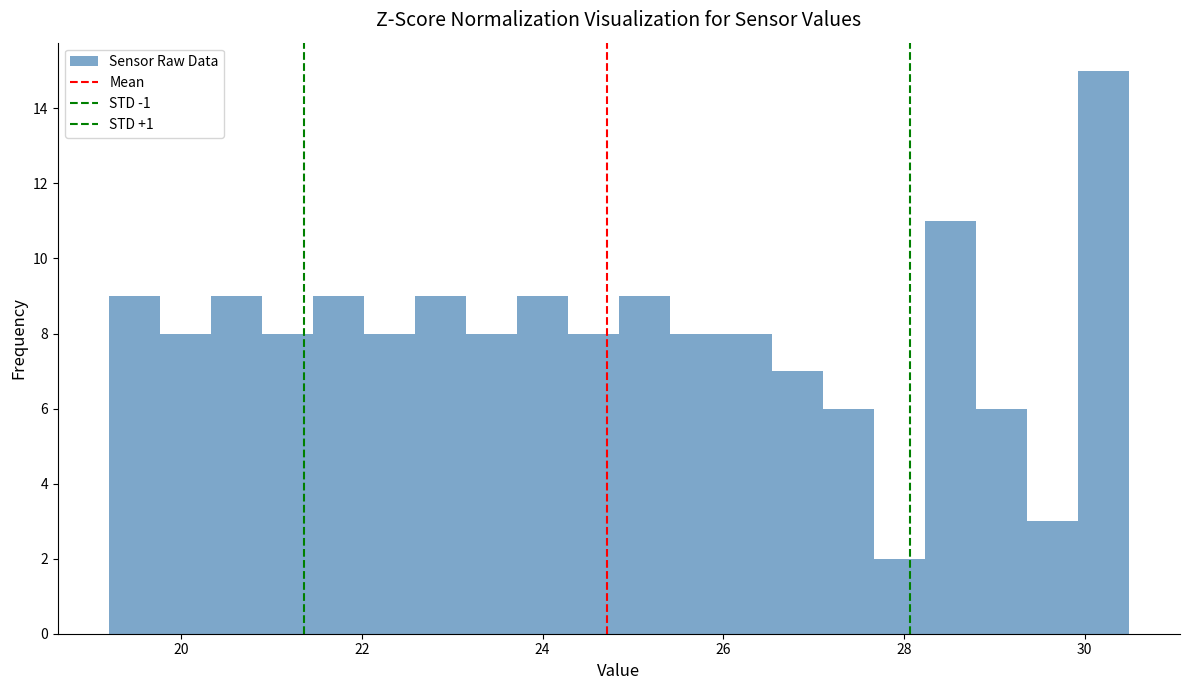

Read against the x-axis, roughly where is the centre of the tallest bar?

30.2